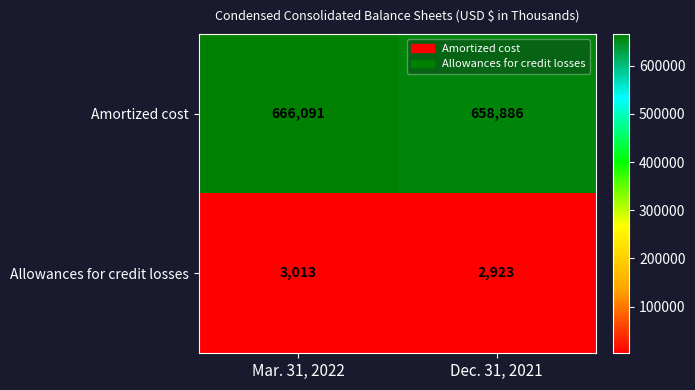

Rank the series by their average value, from lowest to highest.

Allowances for credit losses, Amortized cost